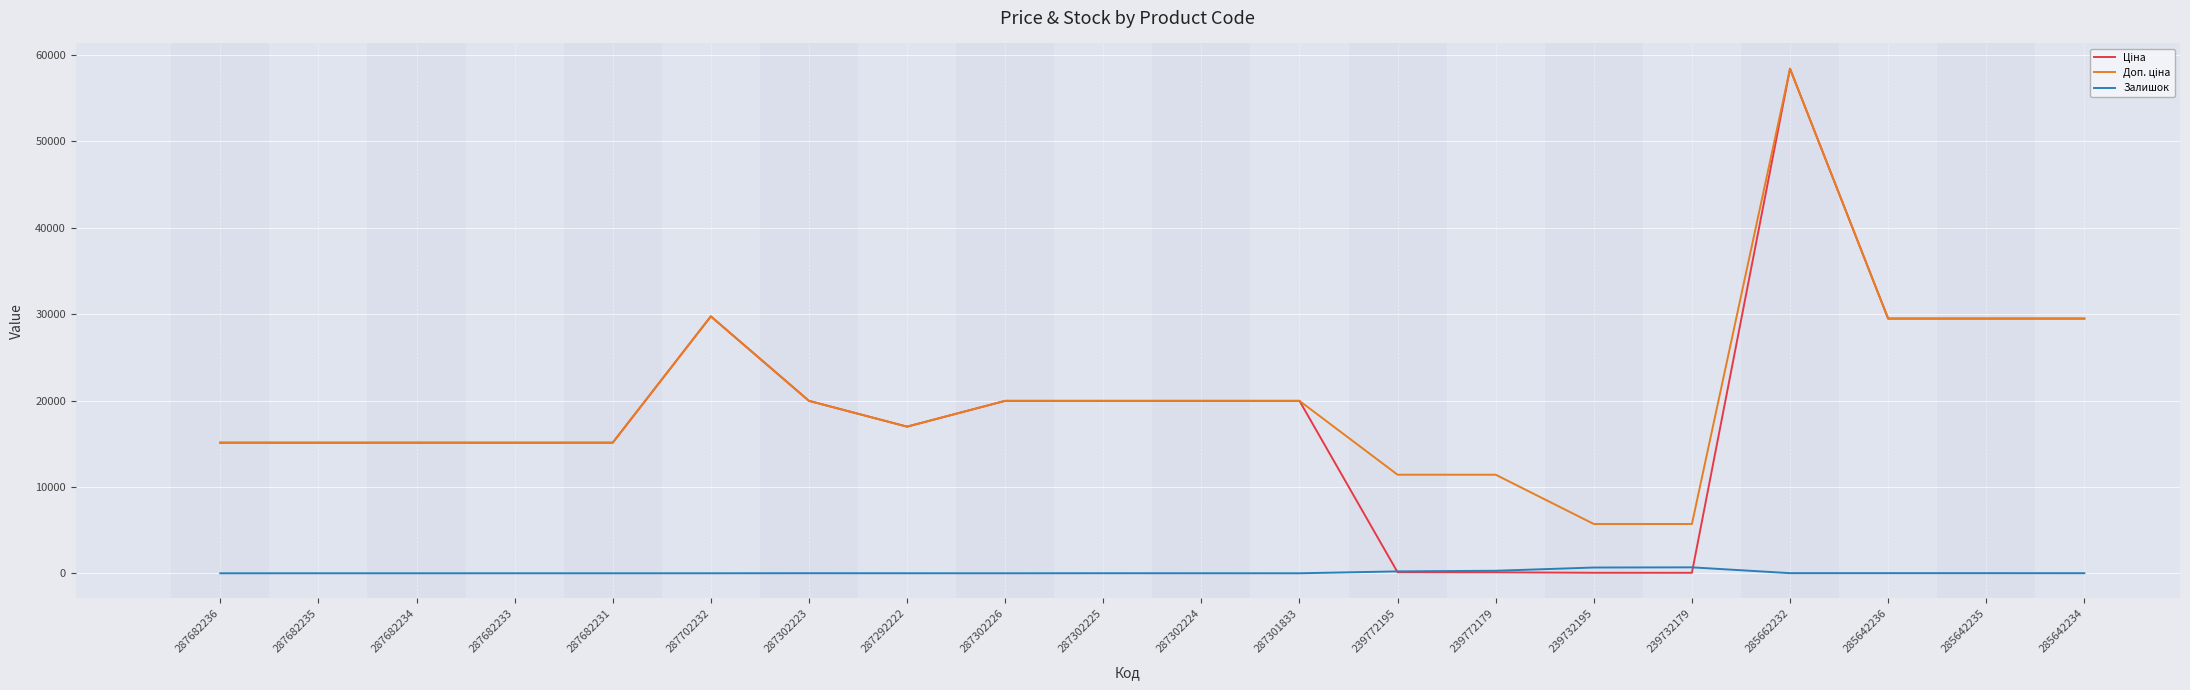

What is the maximum value shown in the chart?

58426.5